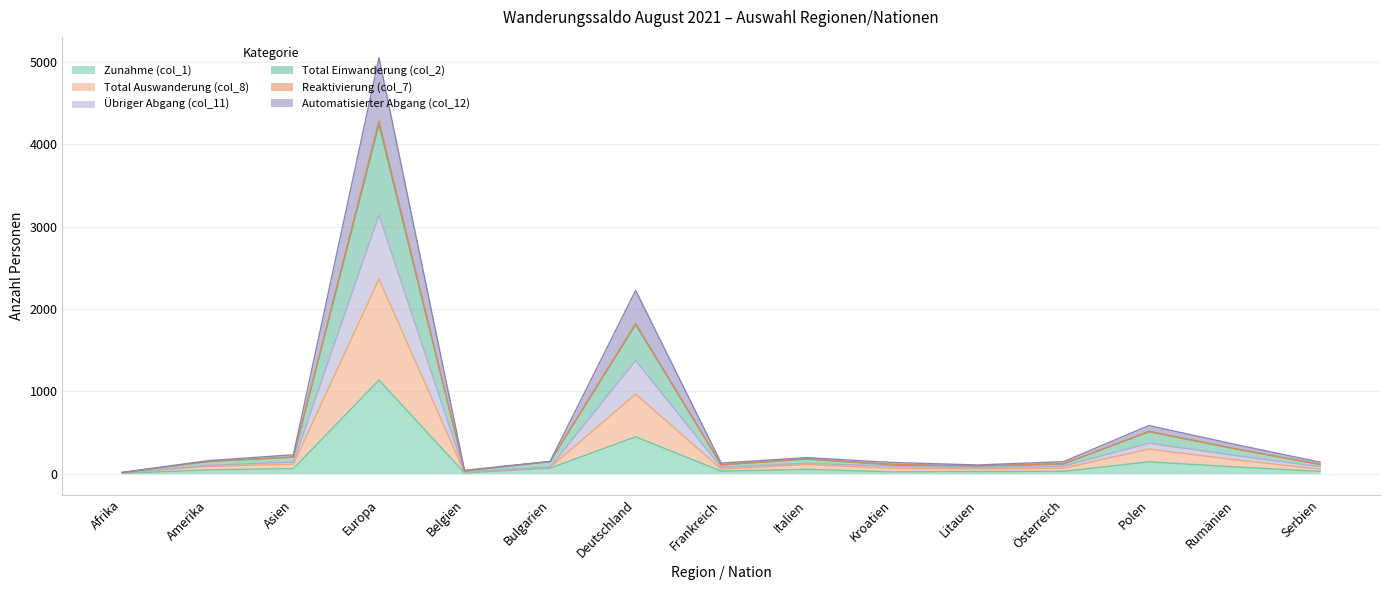

True or false: Zunahme (col_1) has a value of 1618 at Europa.

False